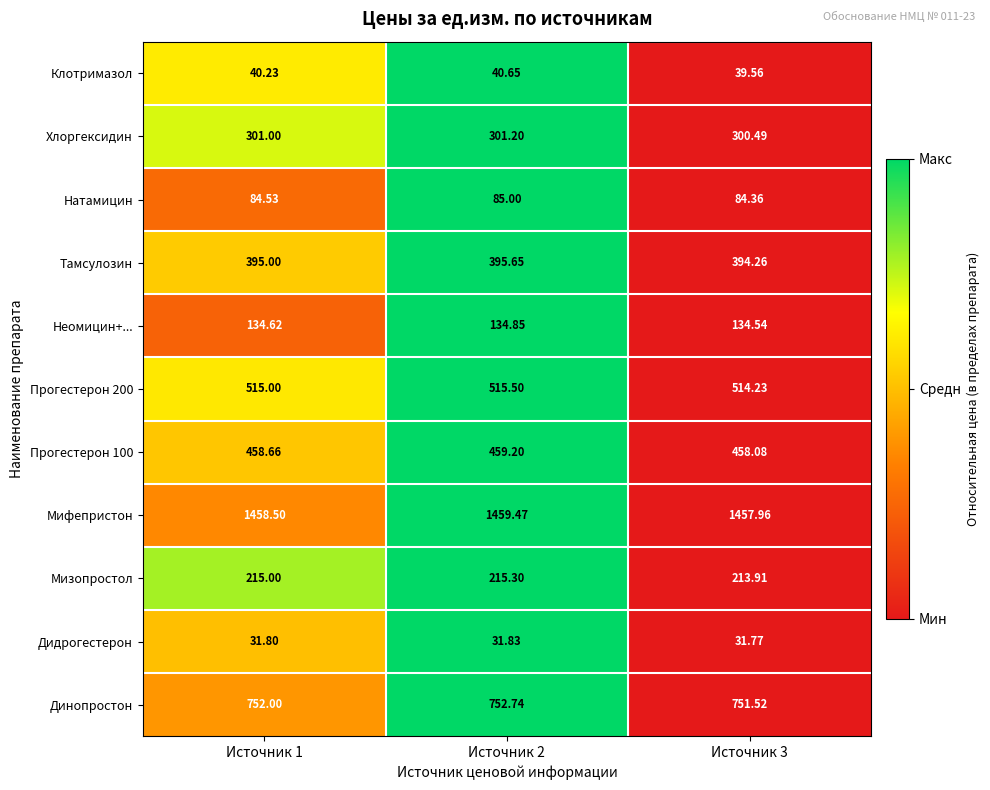

What is the total value across all series at Источник 1?

4386.3